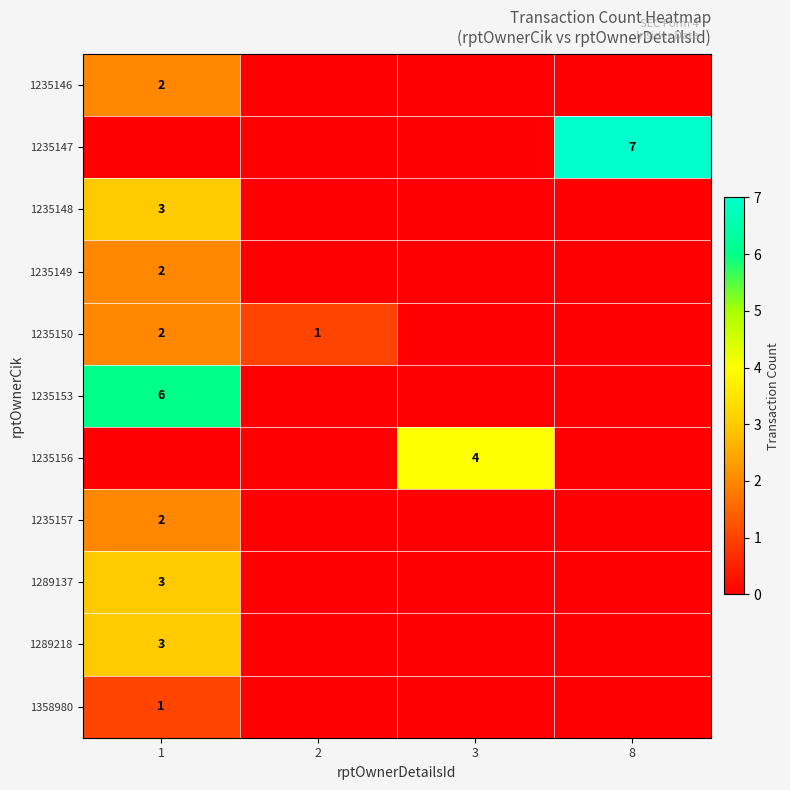

Is it true that 1235156 equals 4 at 3?

True